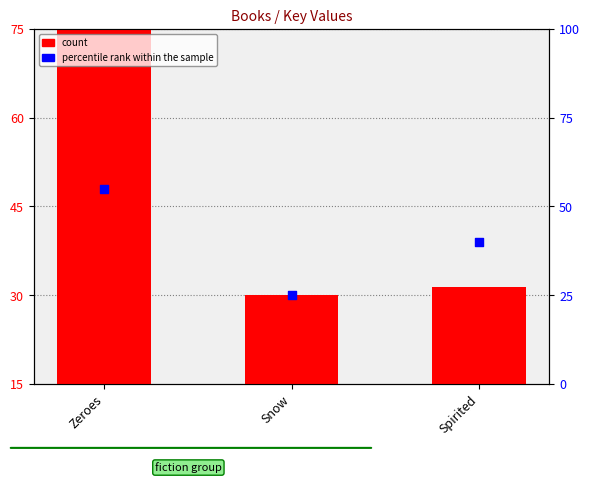

At which category is the sum across all series the highest?

Zeroes